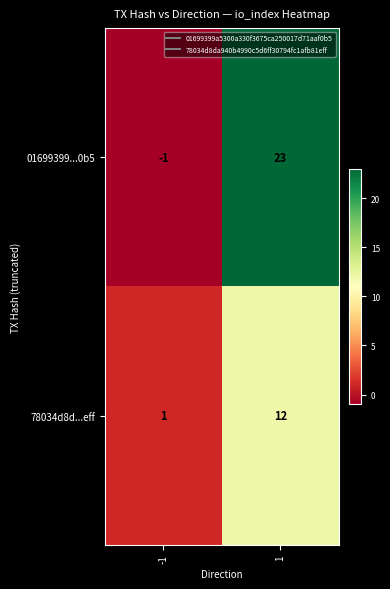

Which label corresponds to the smallest value in the chart?

-1